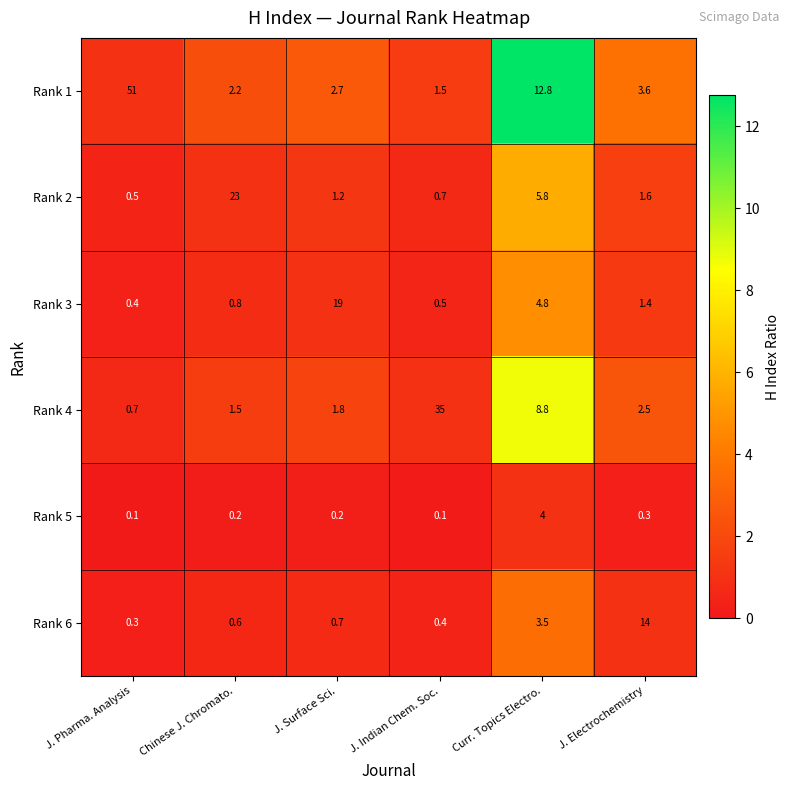

Which series has the widest spread of values?

Rank 1